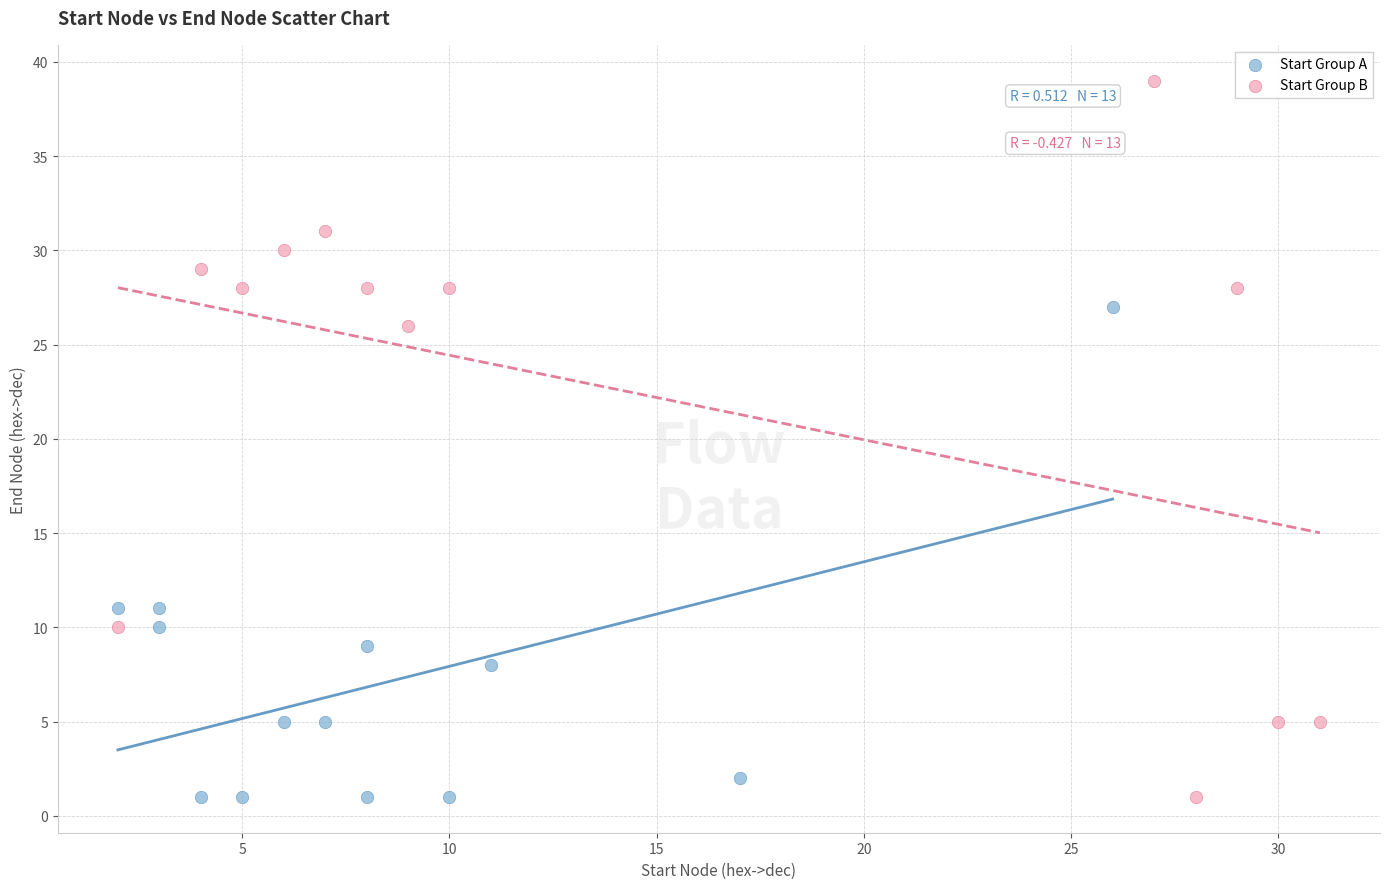

Which series reaches the maximum Y coordinate?

Start Group B